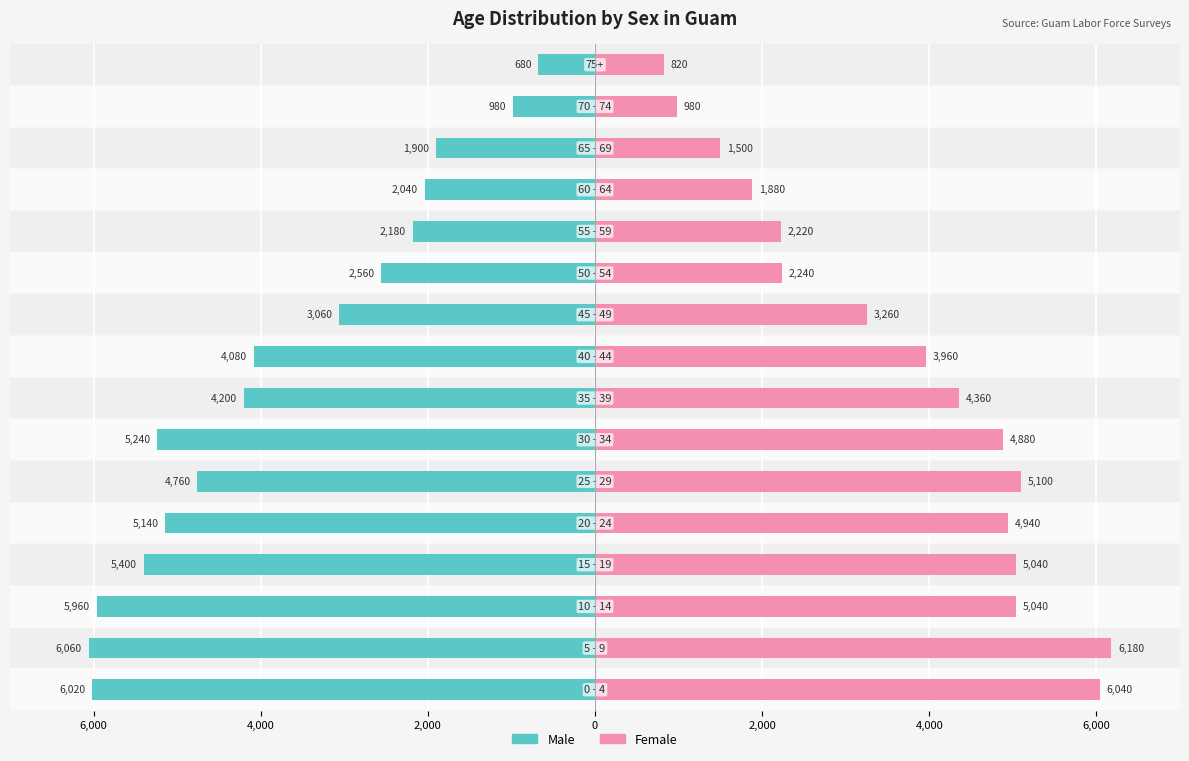

At how many categories does at least one series exceed -4513?

16